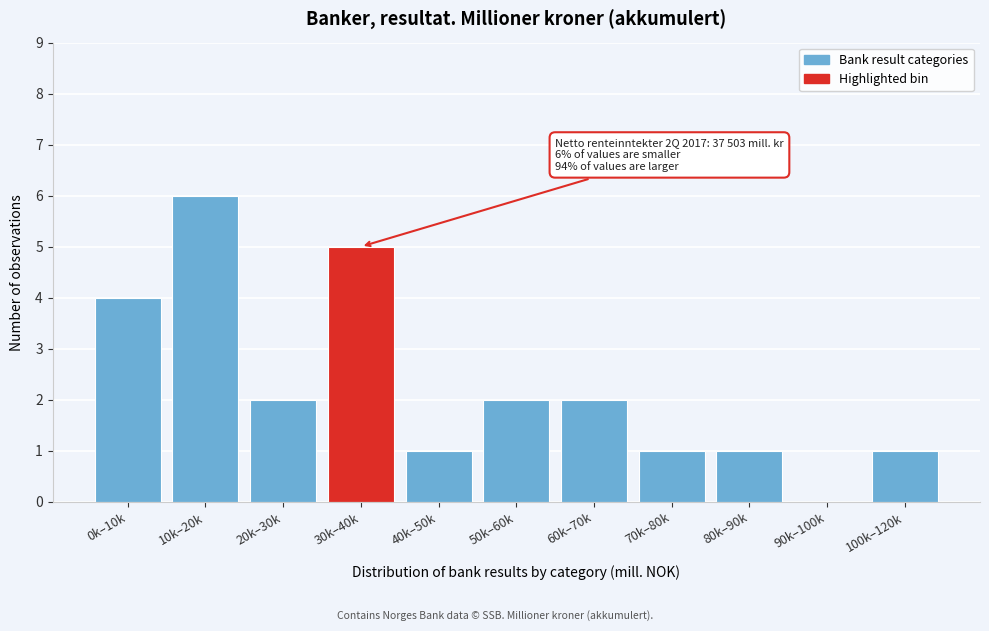

The value at 40k–50k is 0. True or false?

False